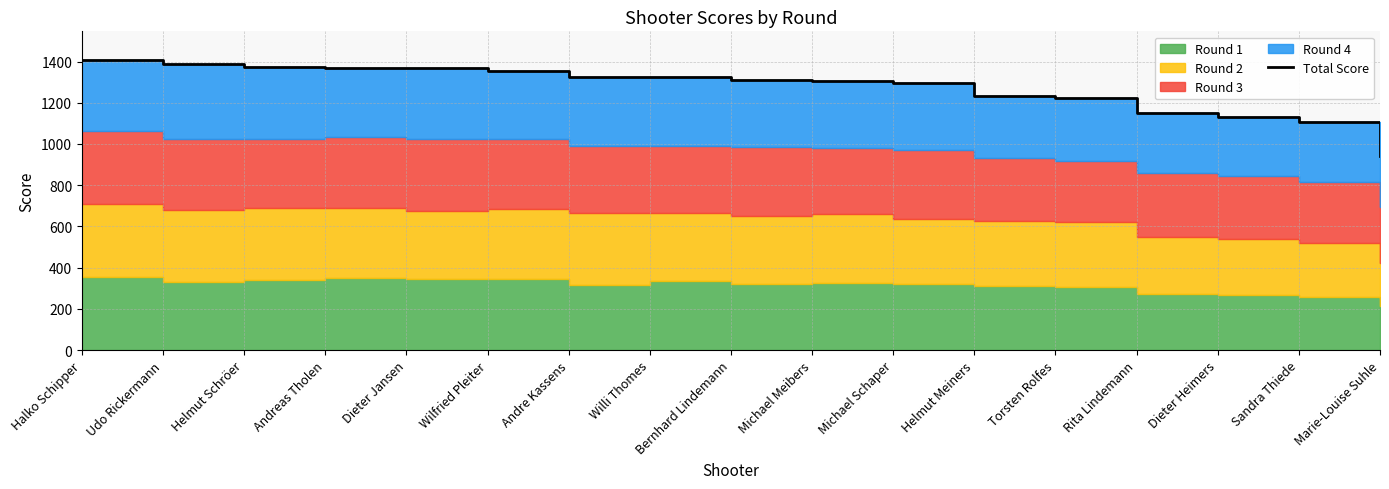

At which category does the chart reach its peak across all series?

Halko Schipper